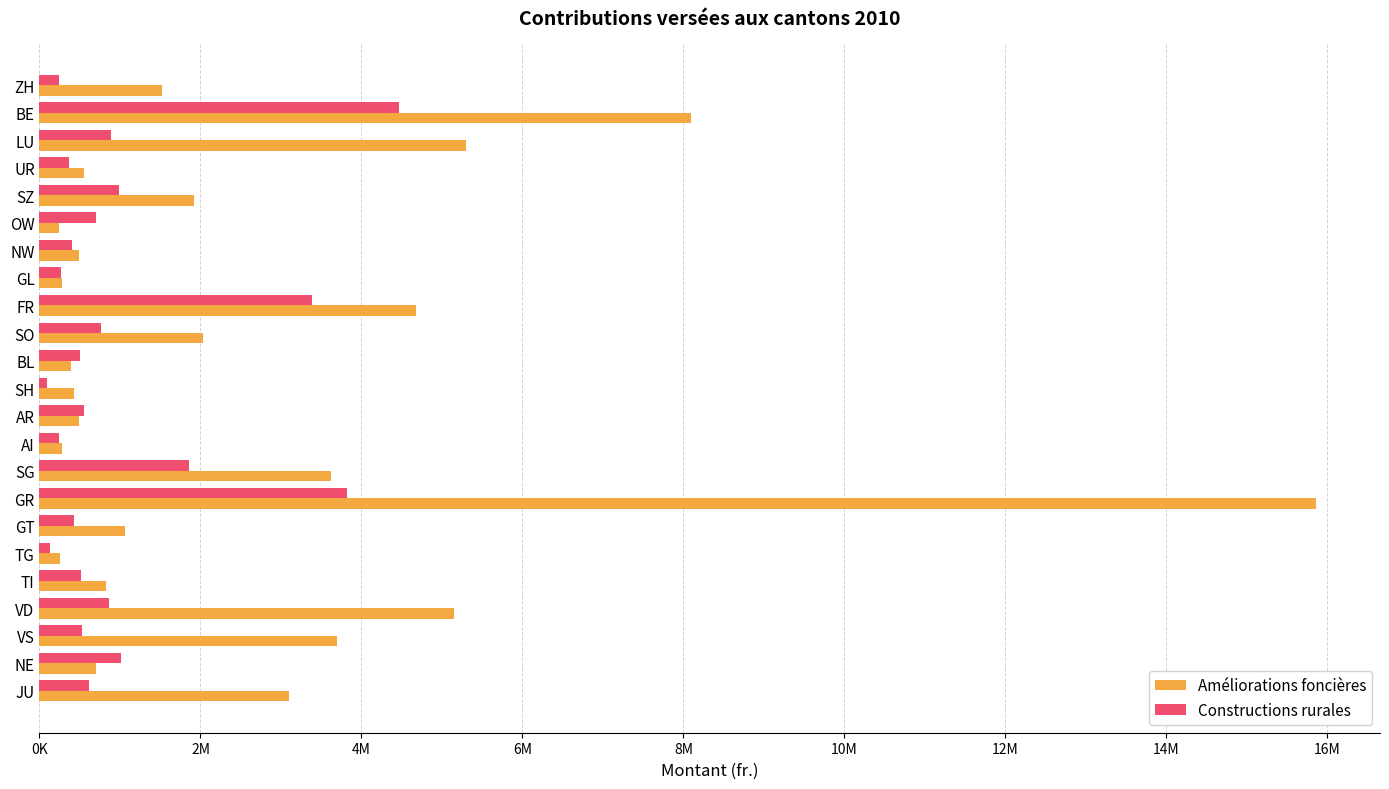

What are all the series names shown in the legend?

Améliorations foncières, Constructions rurales